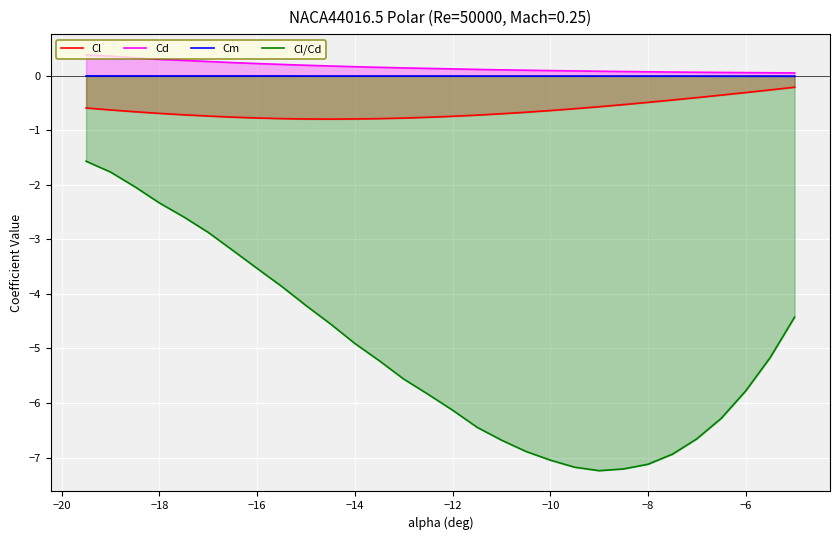

What is the lowest value of the Cl/Cd series?

-7.2